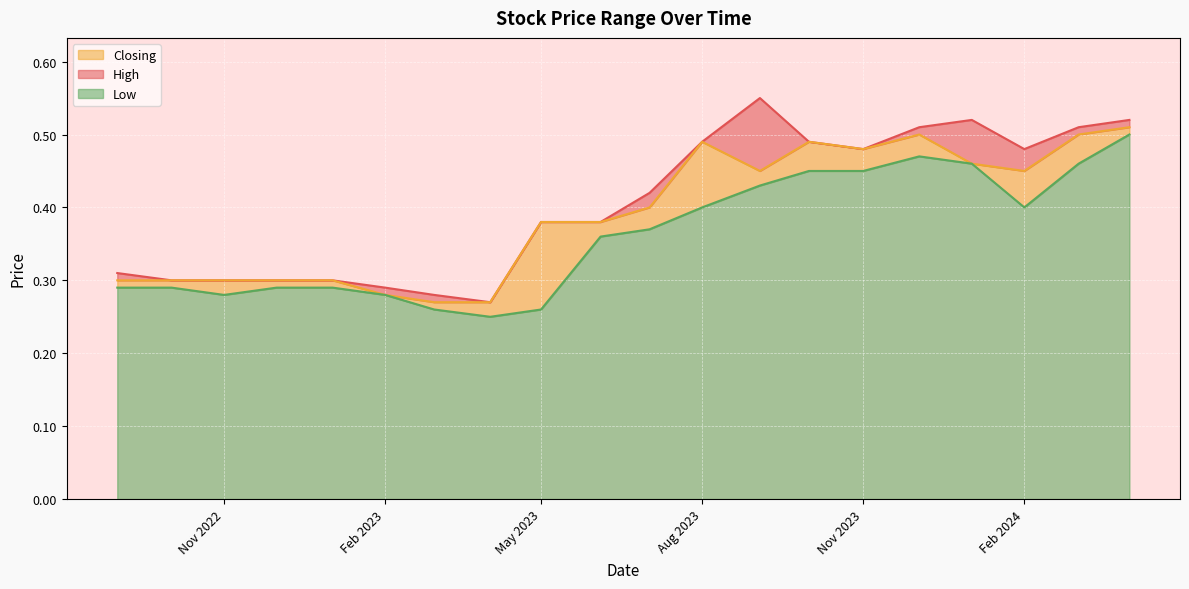

Is it true that Low equals 0.7 at Feb 2024?

False